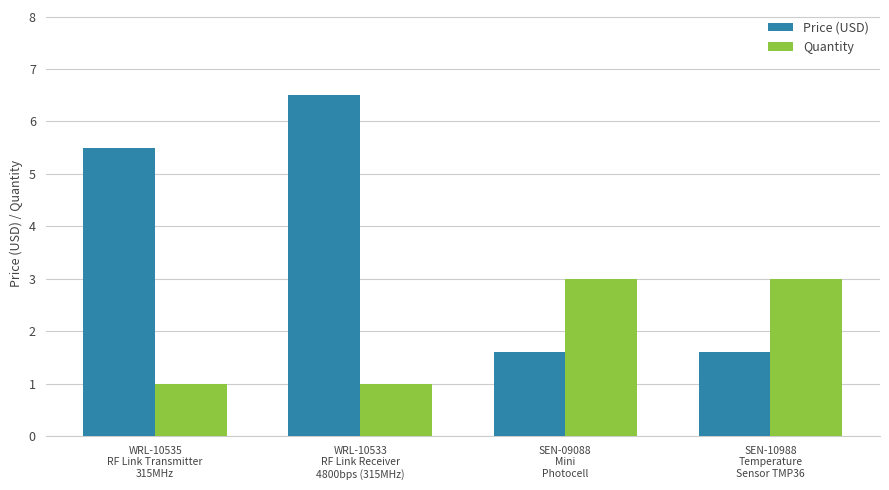

What value does the Quantity series have at WRL-10535
RF Link Transmitter
315MHz?

1.0